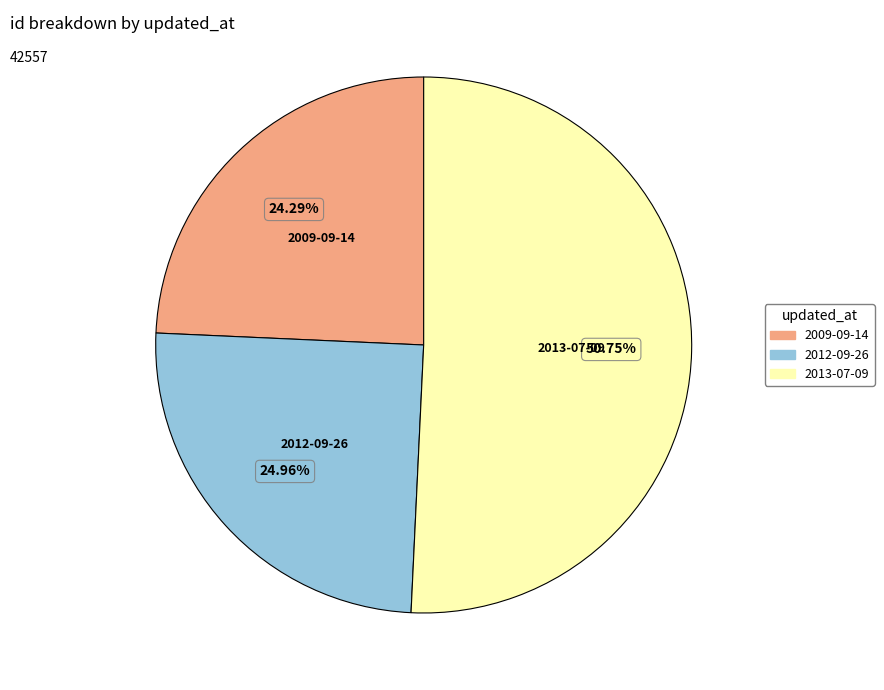

Which slice is the largest?

2013-07-09